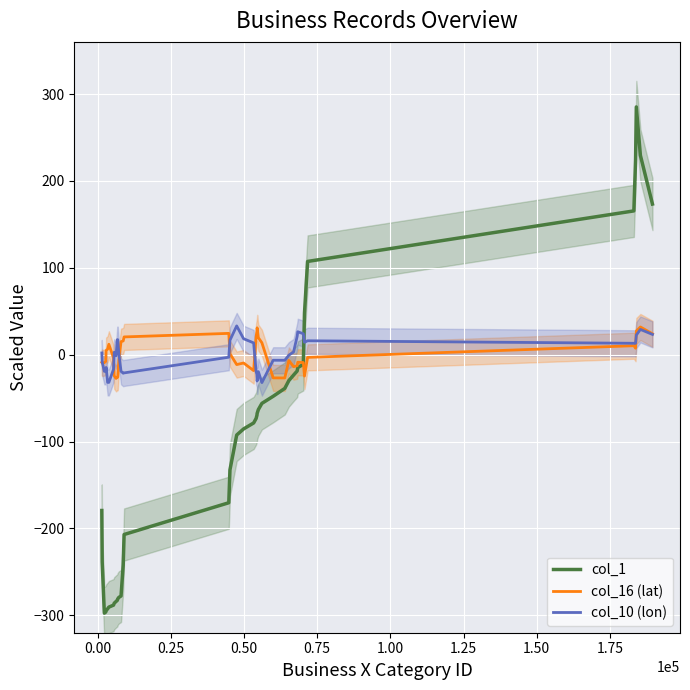

What is the maximum value for col_1?

285.1